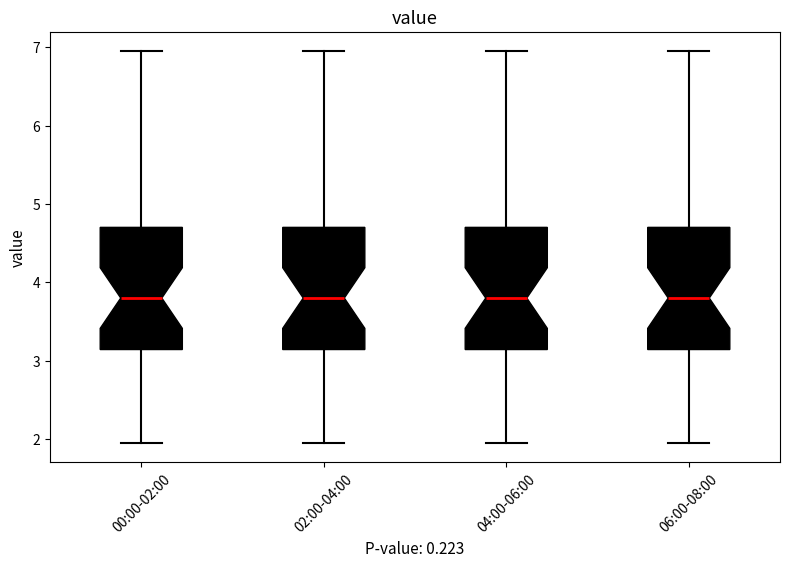

Reading left to right, read every box against the y-axis: the position of its median line, the range the box covers, and the ends of its whiskers. The values are not printed on the chart, so give them approximately, as read against the axis.

00:00-02:00: median 3.8, box 3.1 to 4.7, whiskers 2.0 to 7.0
02:00-04:00: median 3.8, box 3.1 to 4.7, whiskers 2.0 to 7.0
04:00-06:00: median 3.8, box 3.1 to 4.7, whiskers 2.0 to 7.0
06:00-08:00: median 3.8, box 3.1 to 4.7, whiskers 2.0 to 7.0